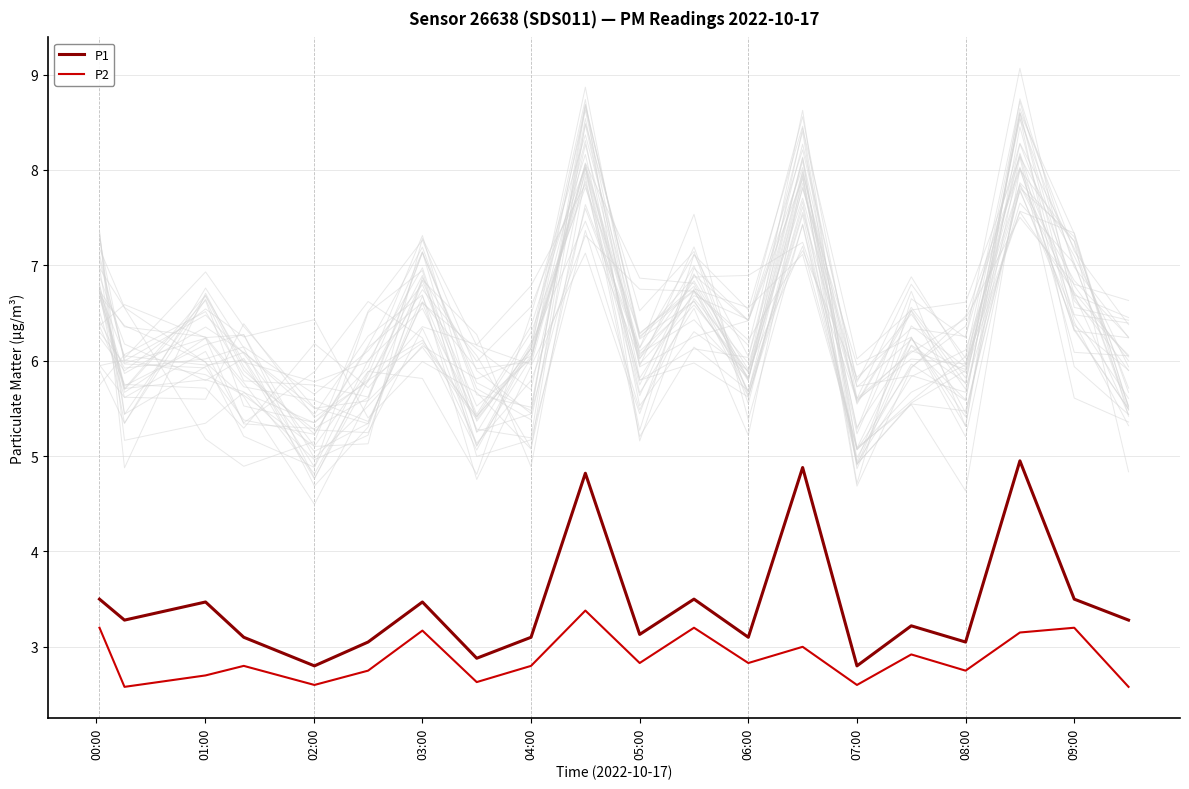

What is the maximum value for P2?

3.4